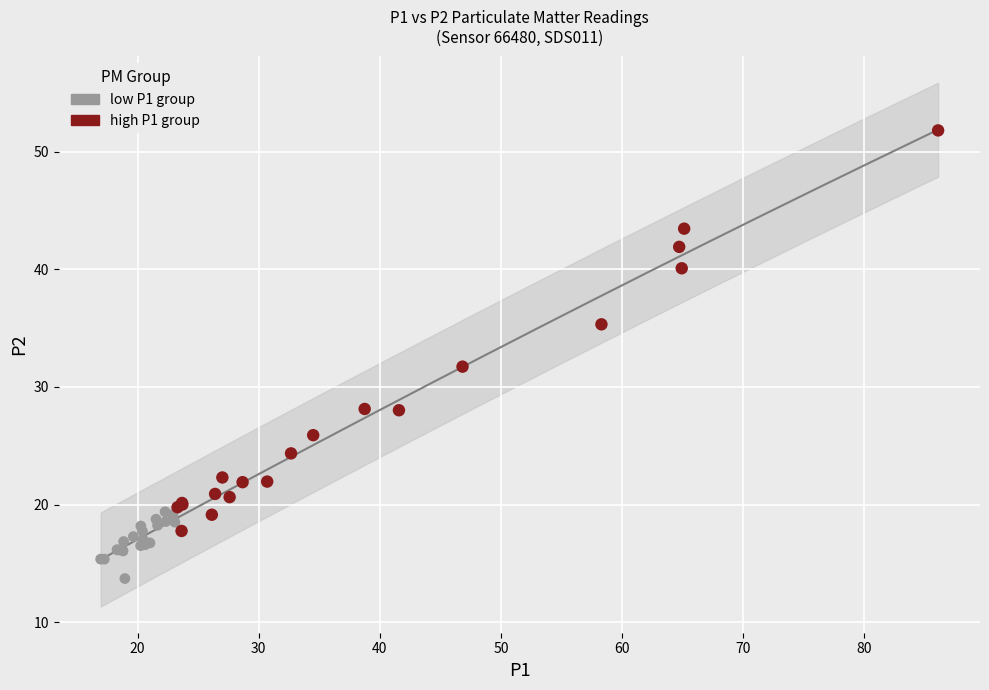

Which series contains the lowest Y value?

low P1 group